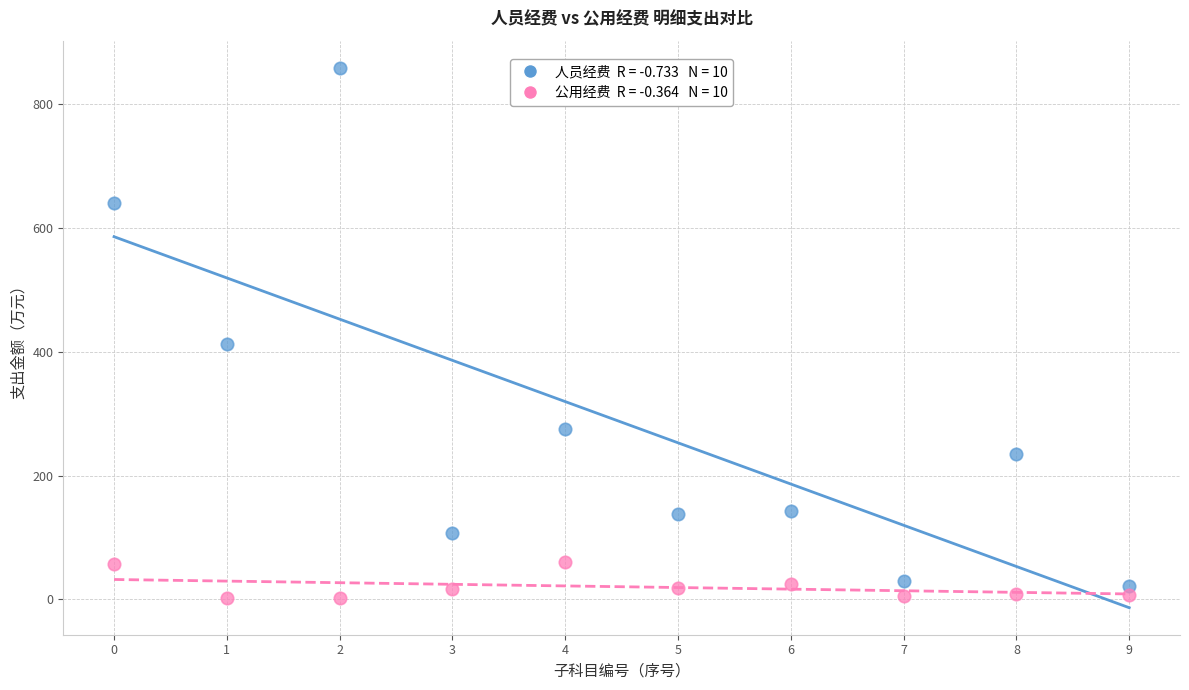

Across all data points, what is the range of Y values (max minus min)?

856.5